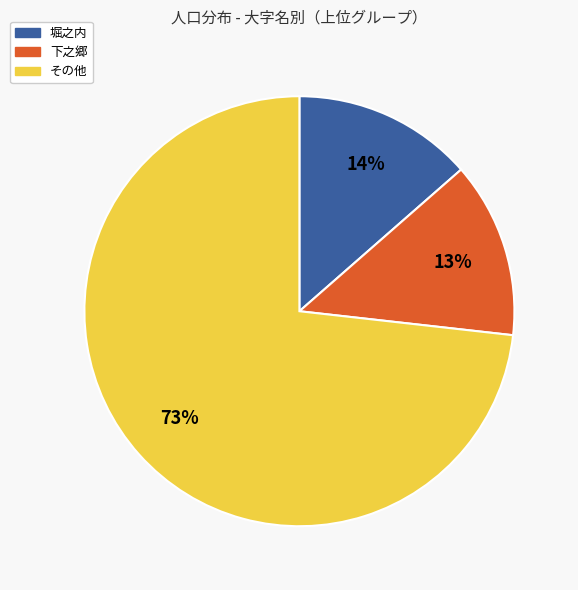

Is there any slice that represents more than half of the pie?

Yes